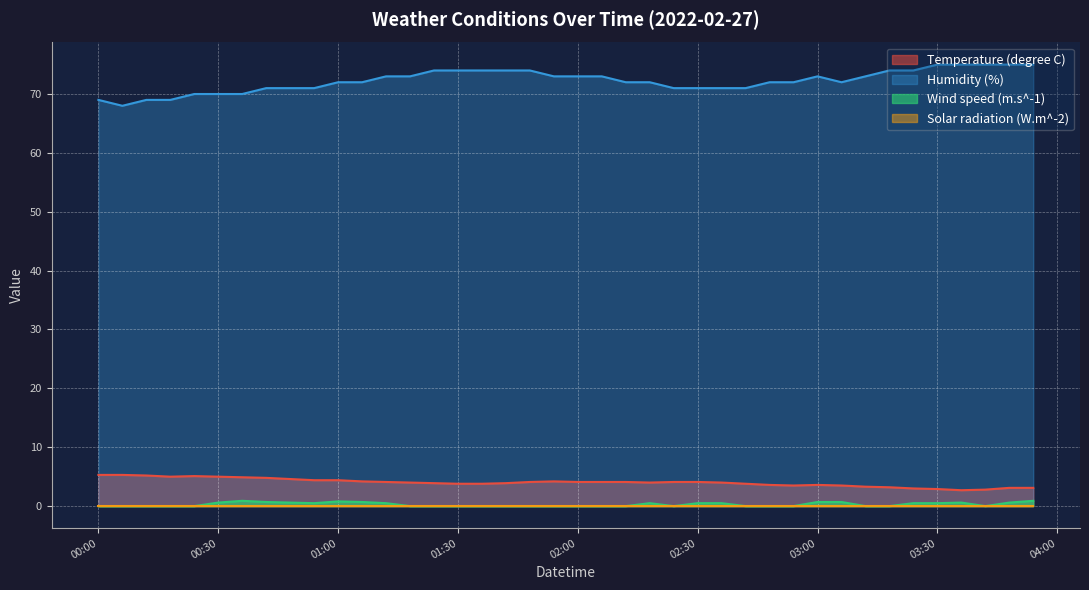

At which label does Wind speed (m.s^-1) reach its peak?

2022-02-27T00:36:00